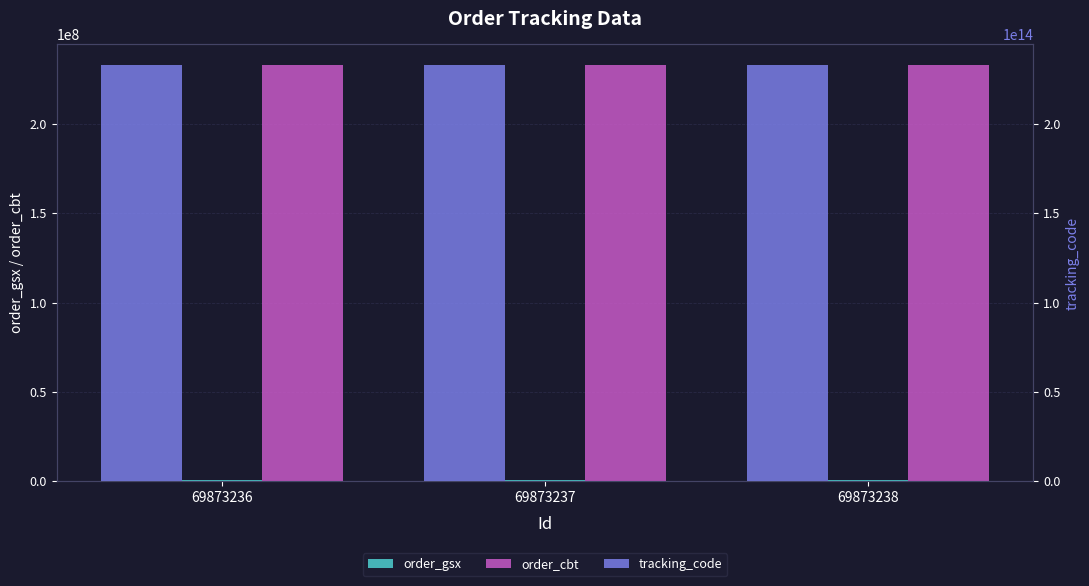

True or false: order_cbt has a value of 308272349 at 69873236.

False